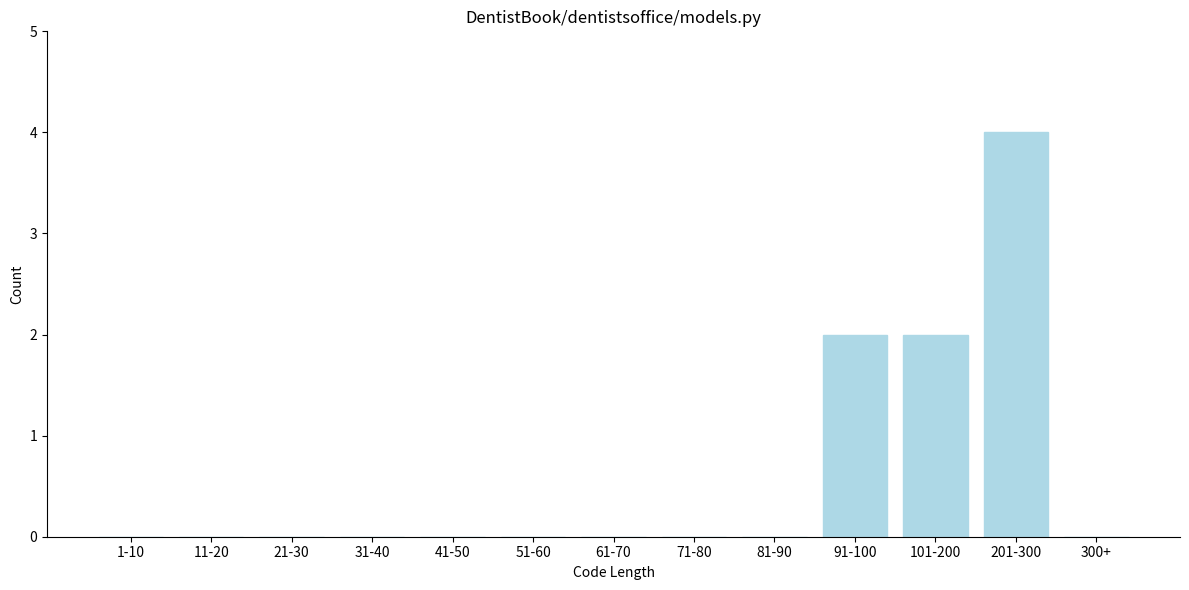

Reading left to right, list all the values displayed in this chart.

1-10=0	11-20=0	21-30=0	31-40=0	41-50=0	51-60=0	61-70=0	71-80=0	81-90=0	91-100=2	101-200=2	201-300=4	300+=0